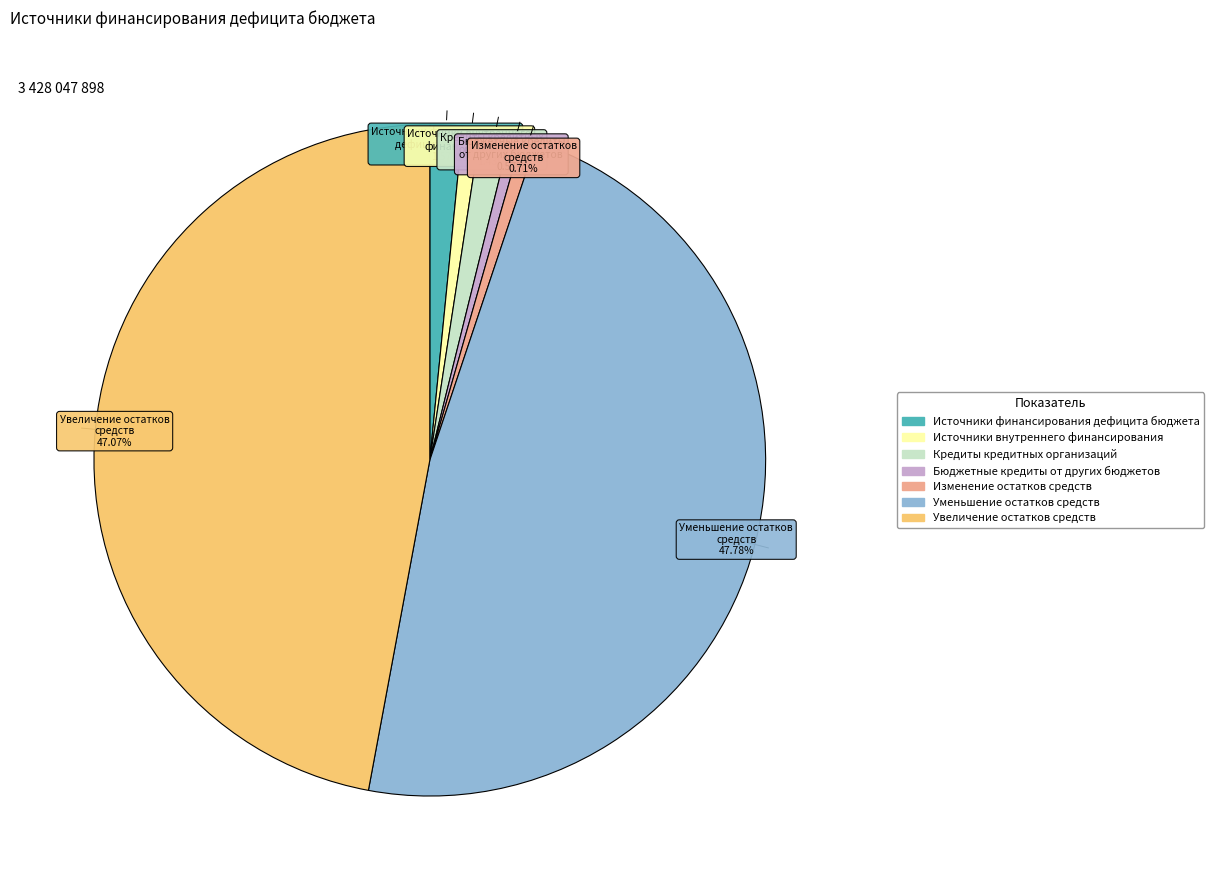

Is there a majority slice in this chart?

No